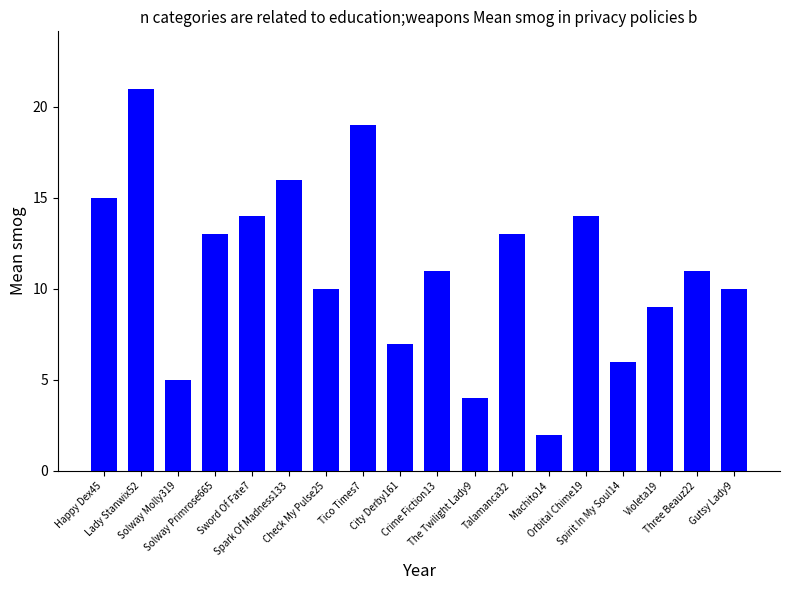

What is the minimum value shown in the chart?

2